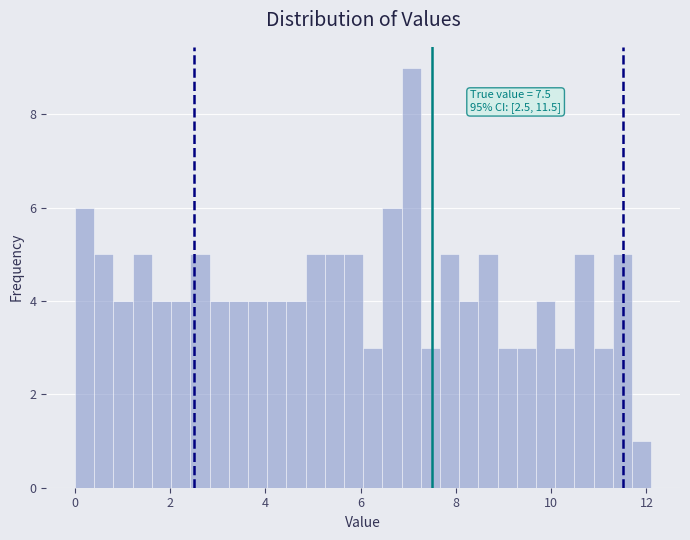

Around what value on the x-axis is the tallest bar? Give the approximate position of its centre, as read against the axis.

7.0